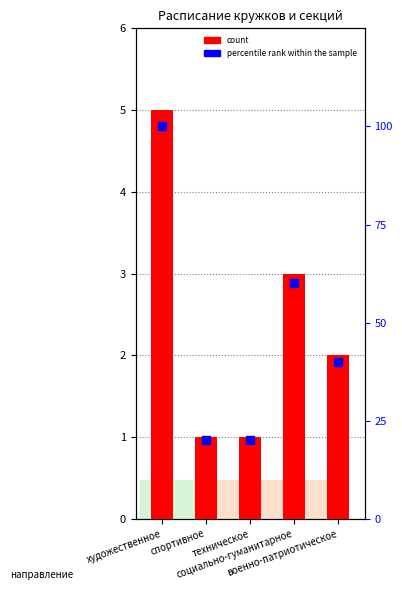

What are all the series names shown in the legend?

count, percentile rank within the sample